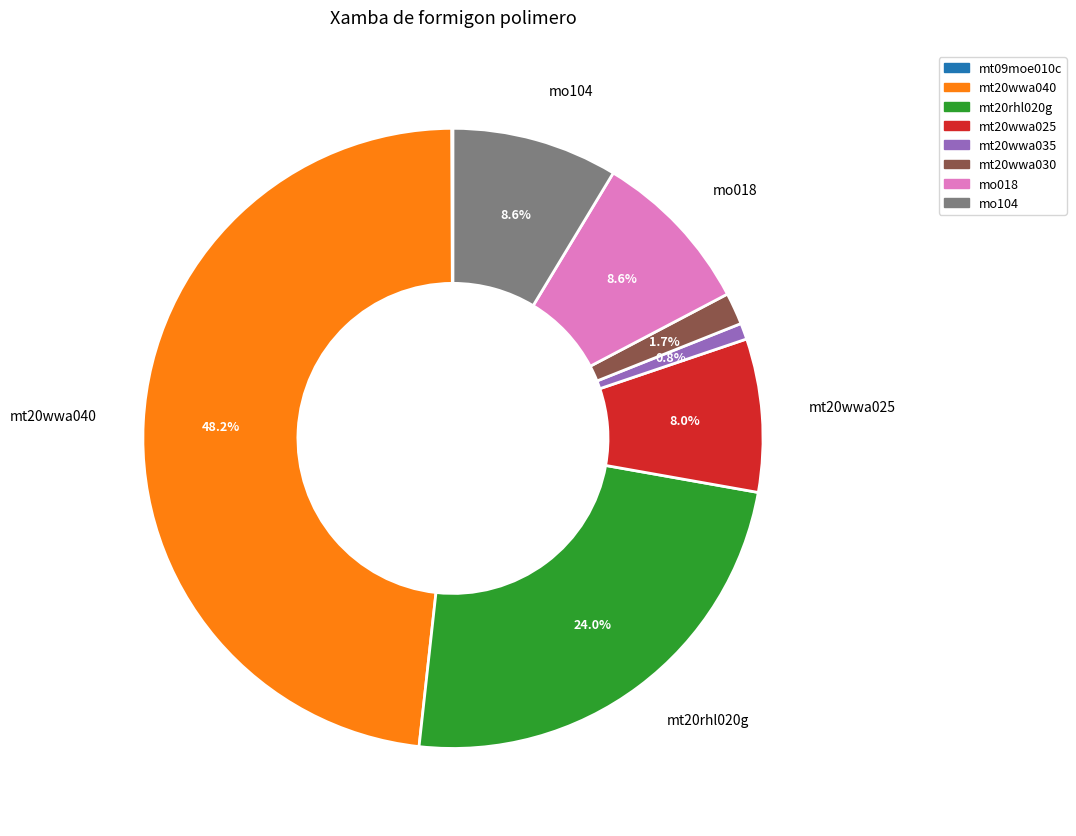

Which slice is the largest?

mt20wwa040